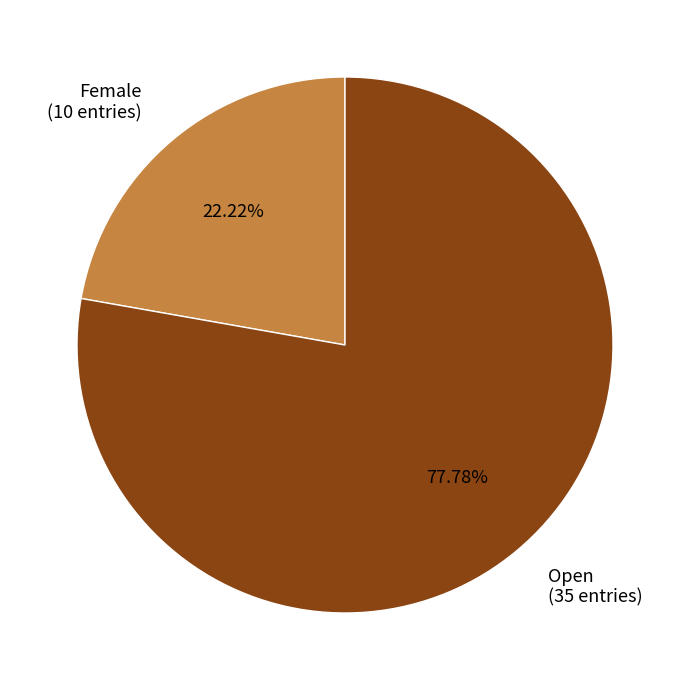

To the nearest percent, what portion does Open represent?

78%